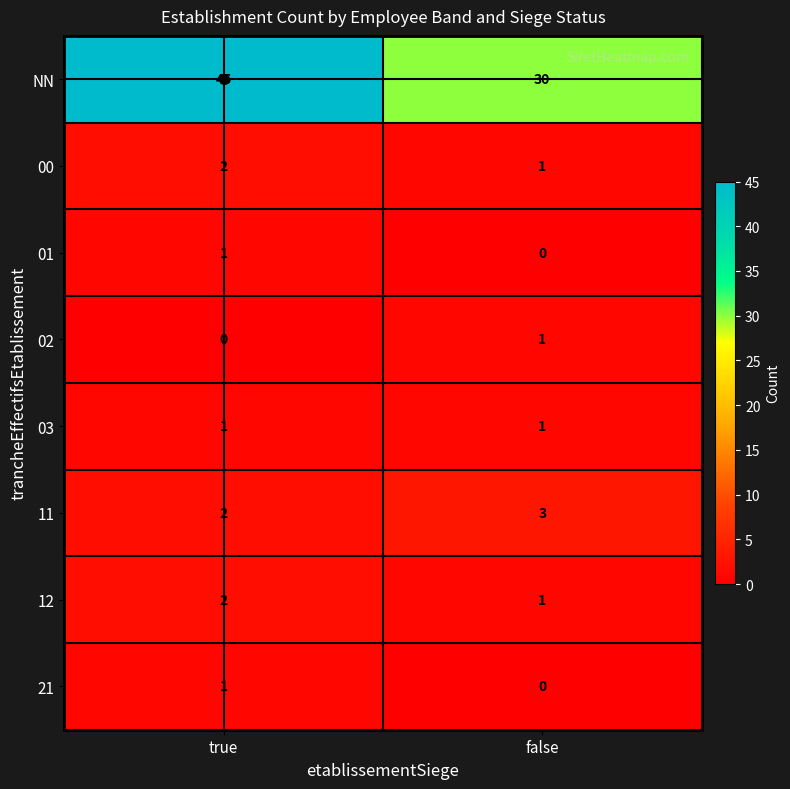

At which category is the sum across all series the highest?

true